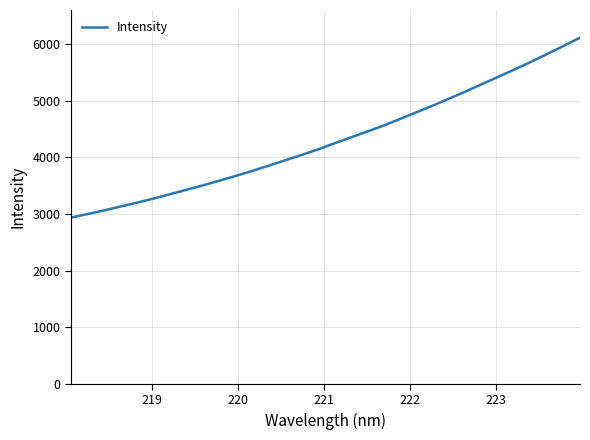

What is the difference between the maximum and minimum values?

3178.8